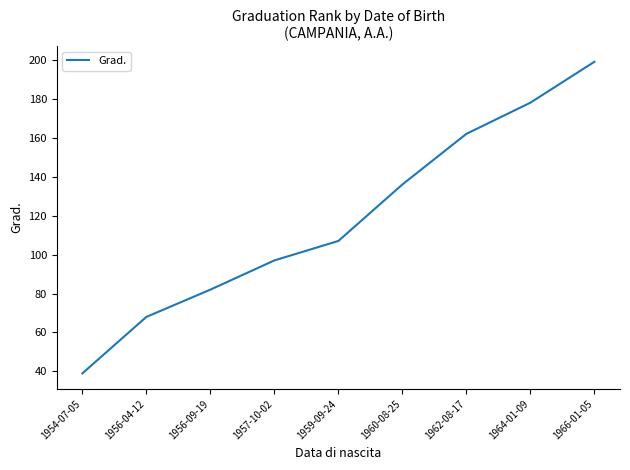

What is the smallest value displayed?

39